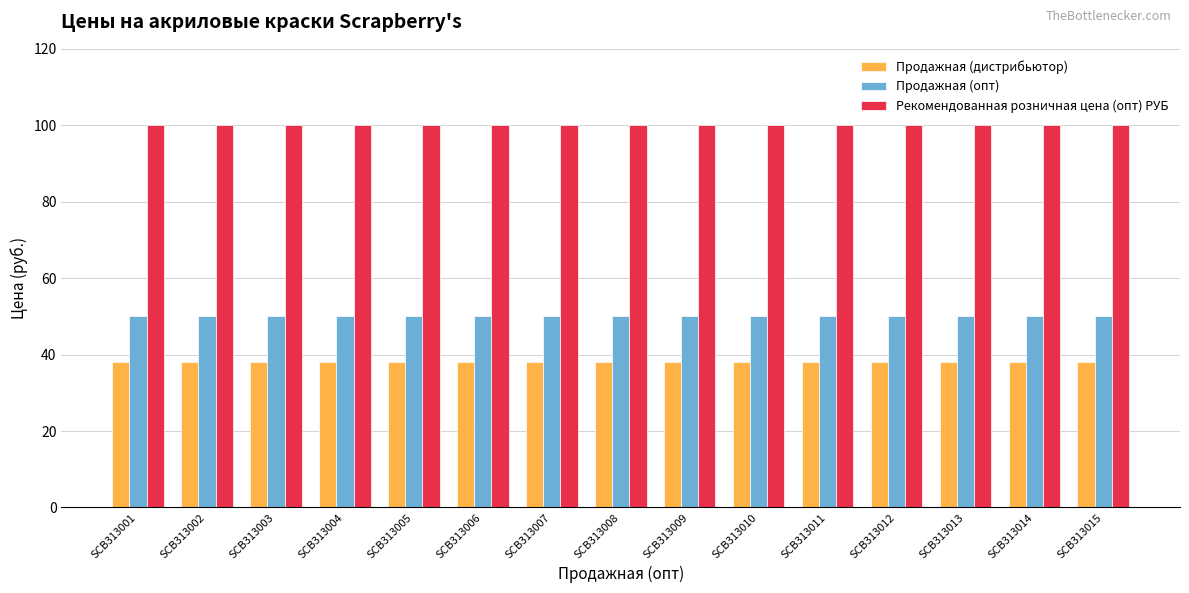

What is the maximum value for Рекомендованная розничная цена (опт) РУБ?

100